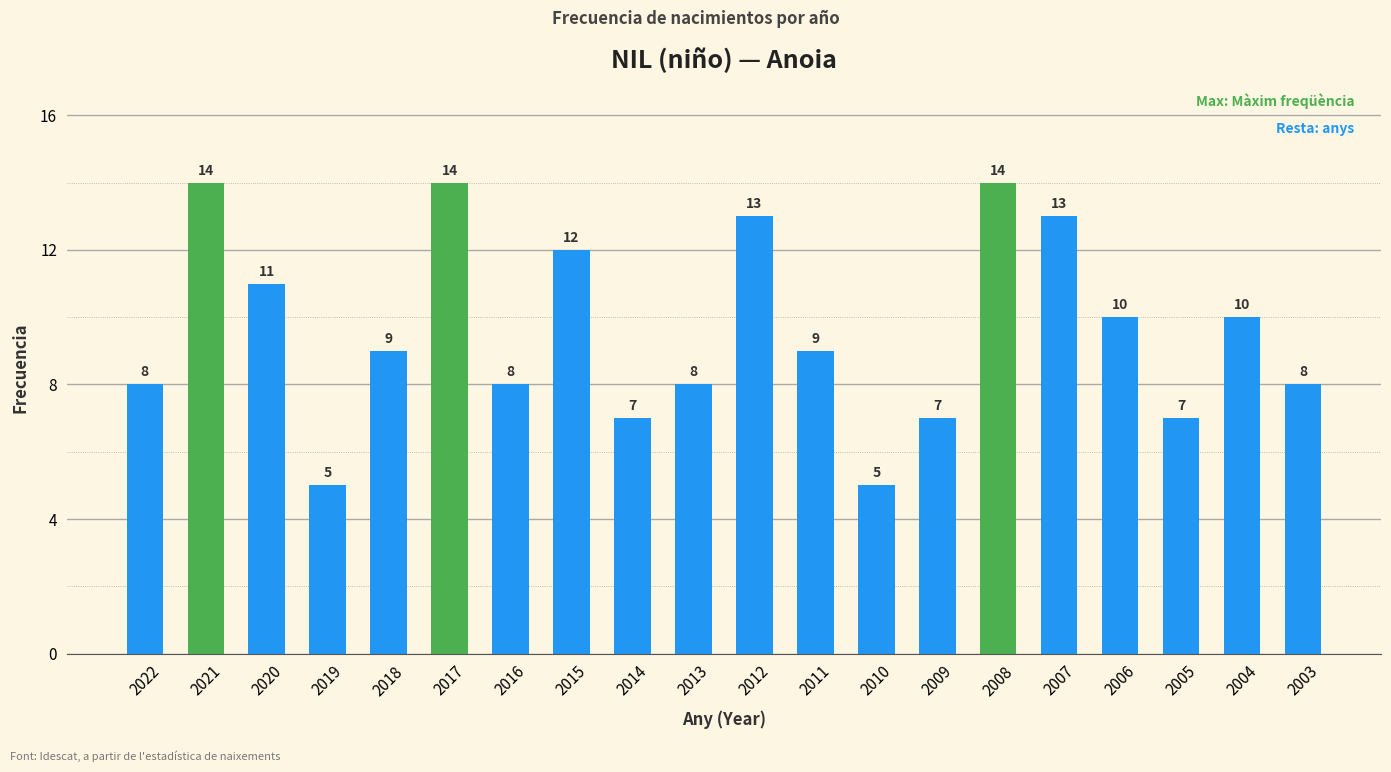

What is the change in value from 2011 to 2008?

+5